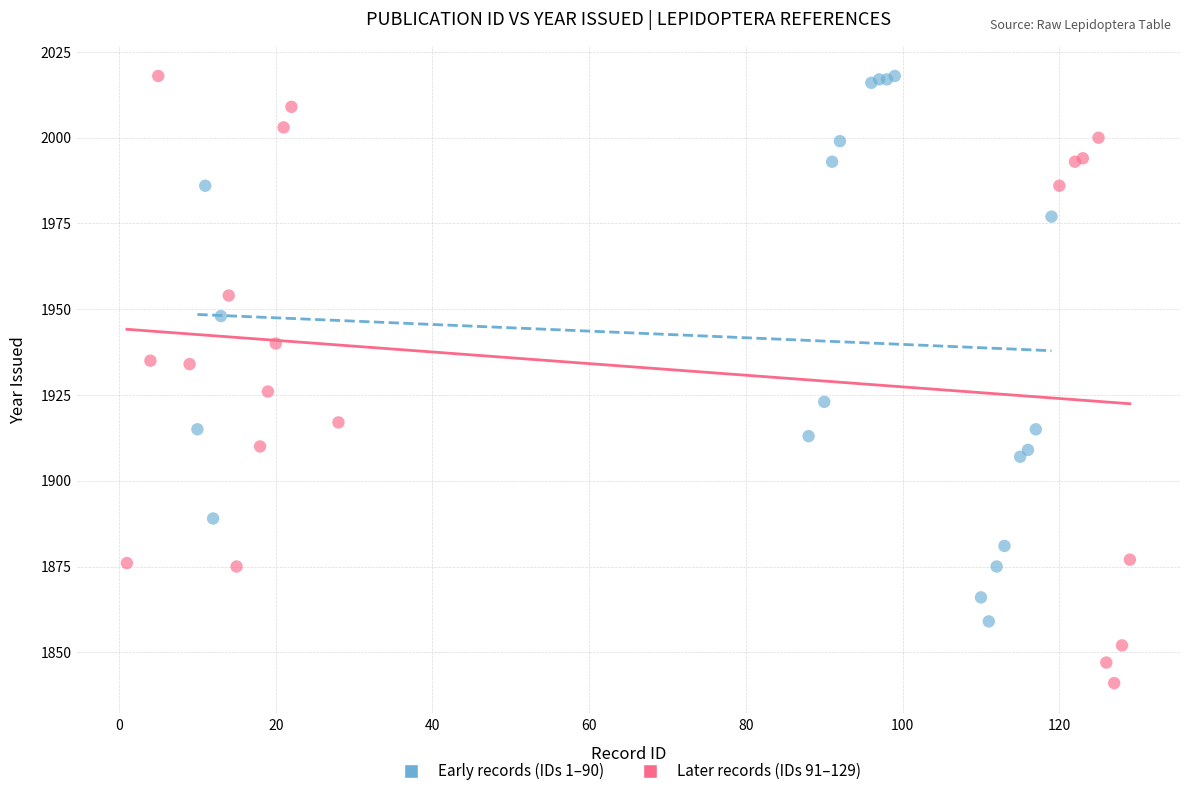

What are all the series names shown in the legend?

Early records (IDs 1–90), Later records (IDs 91–129)